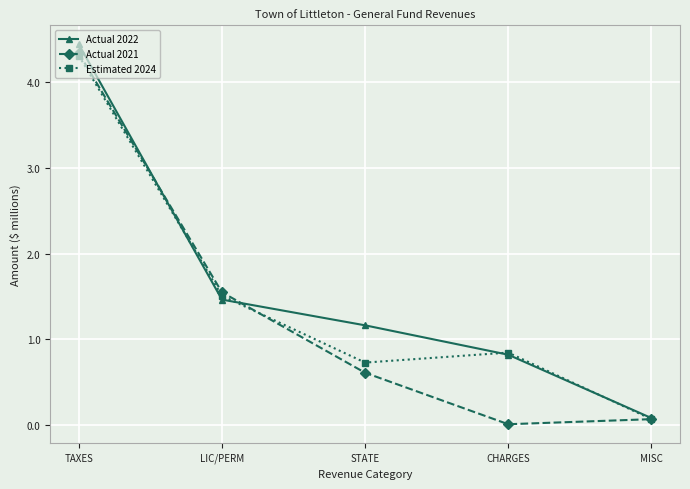

What is the label of the 3rd point from the right?

STATE